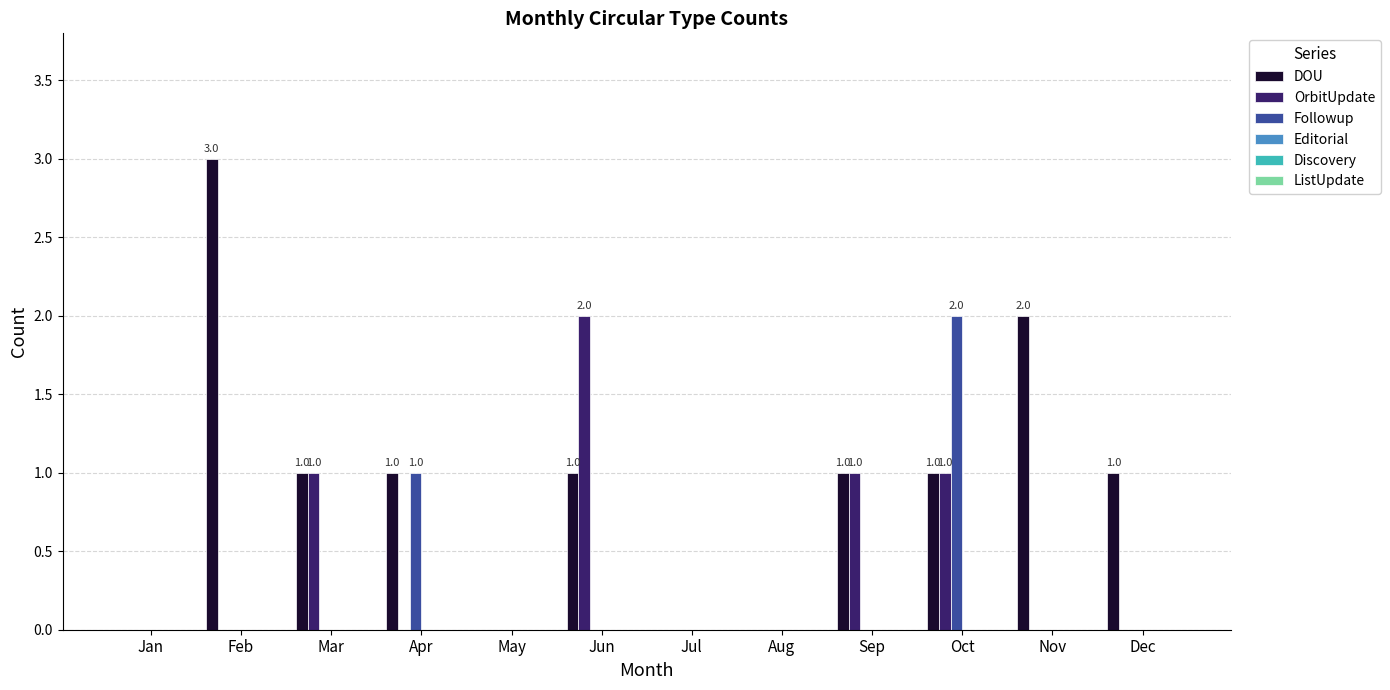

Between Jul and Nov, which series saw the biggest shift?

DOU